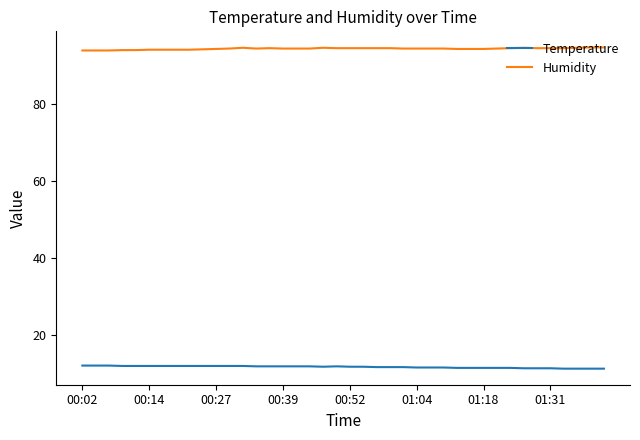

True or false: Temperature and Humidity intersect in this chart.

False